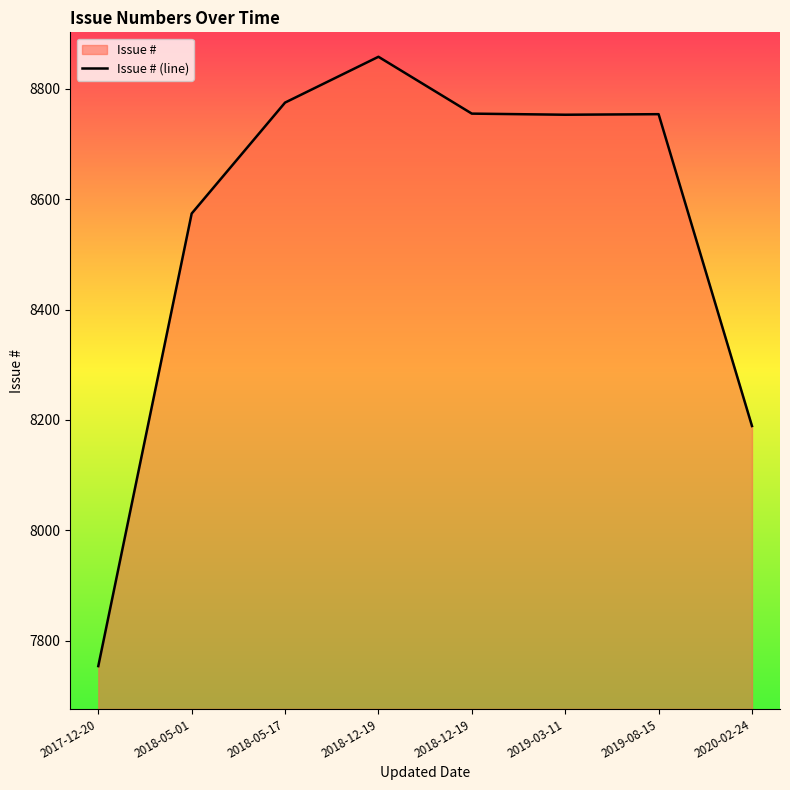

Approximately how many times larger is the value at 2019-03-11 compared to 2018-05-01?

1.0